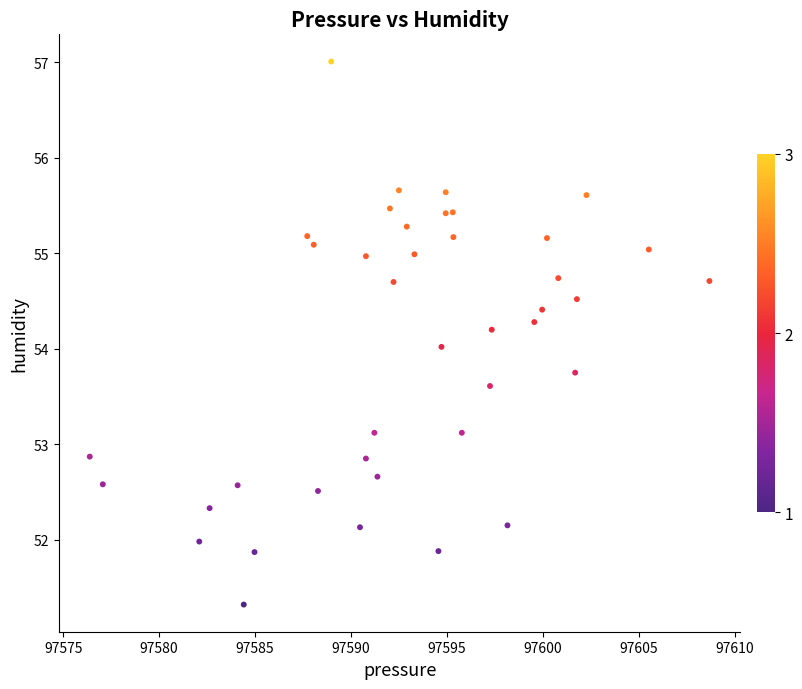

What is the range of Y values (max minus min)?

5.7